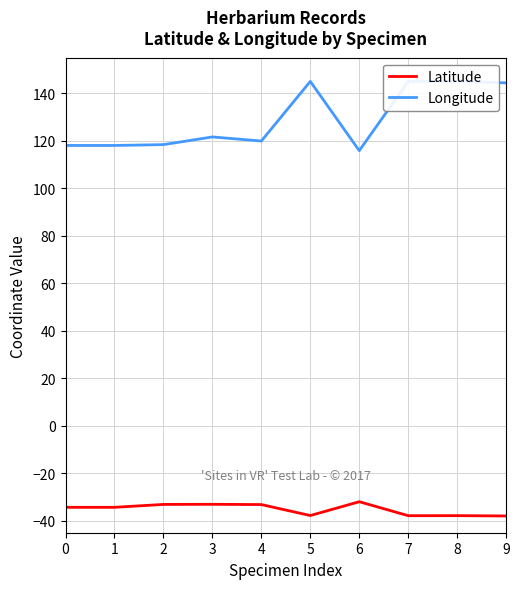

The value of Latitude at 7 is -24.5. True or false?

False